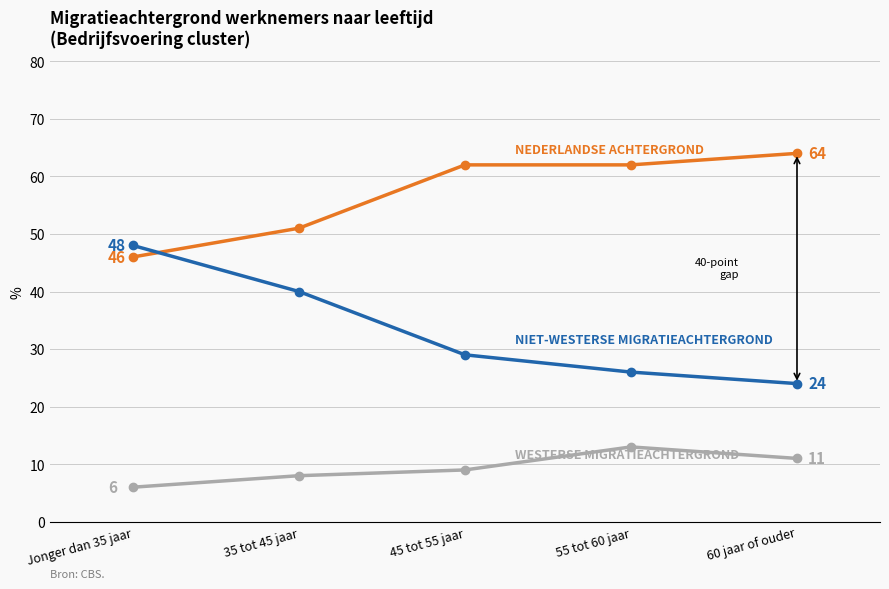

What is the spread (max minus min) of values at Jonger dan 35 jaar?

42